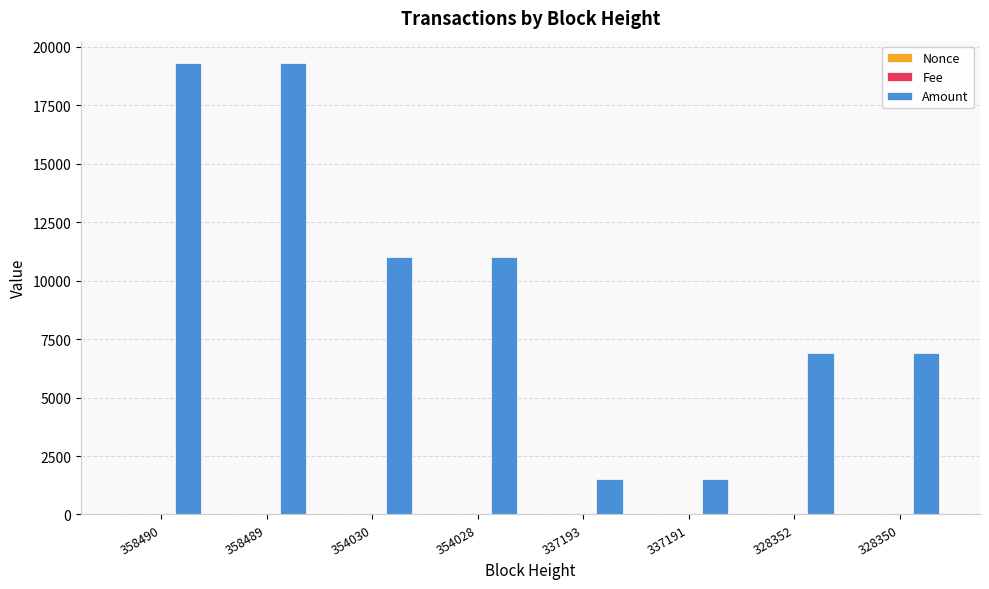

Which series has the largest total across all categories?

Amount